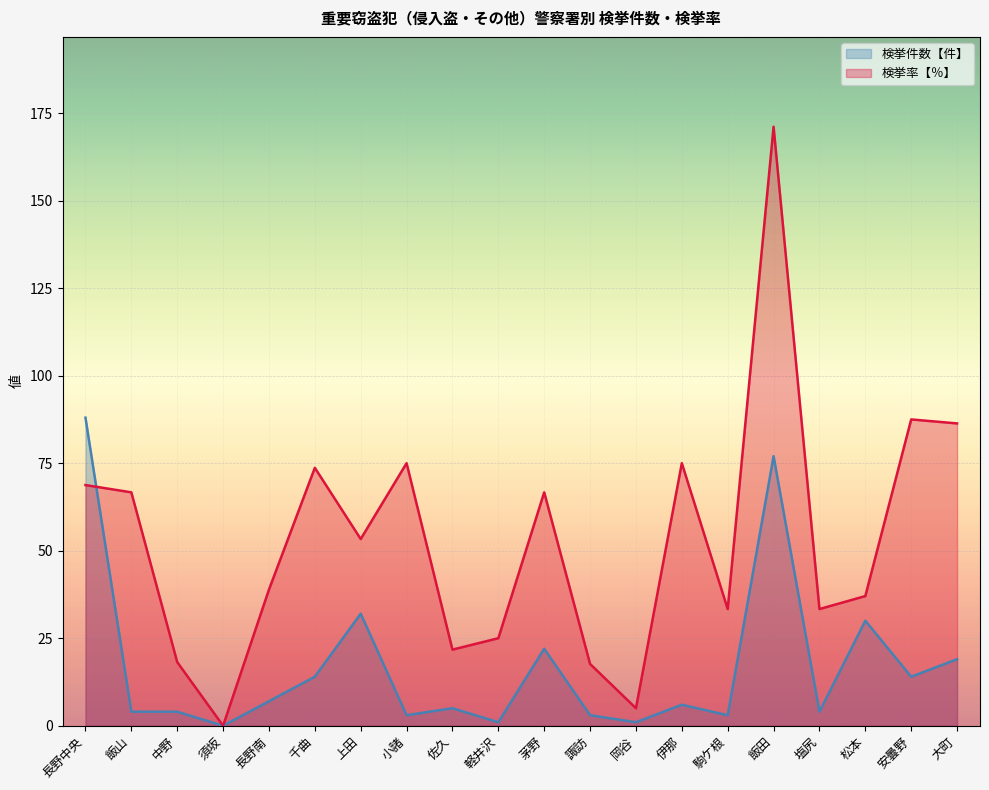

What is the spread (max minus min) of values at 塩尻?

29.3